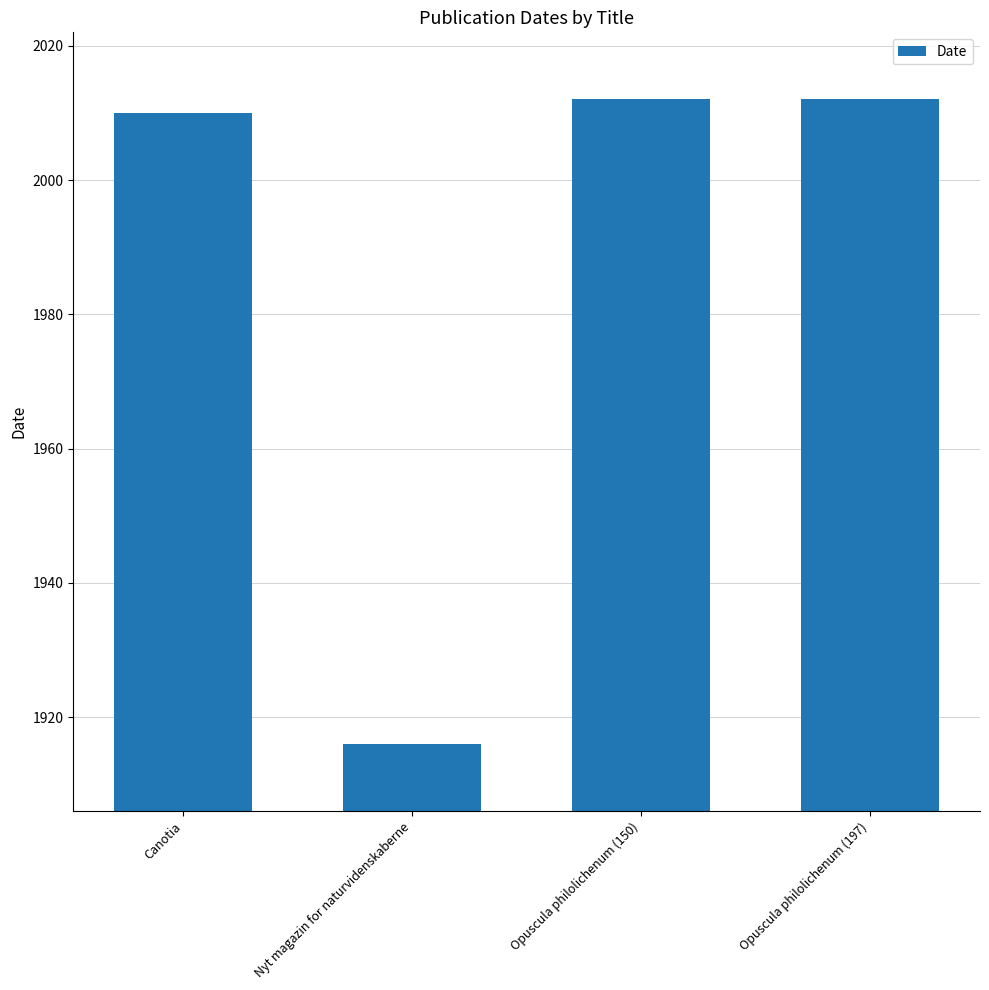

What is the maximum value shown in the chart?

2012